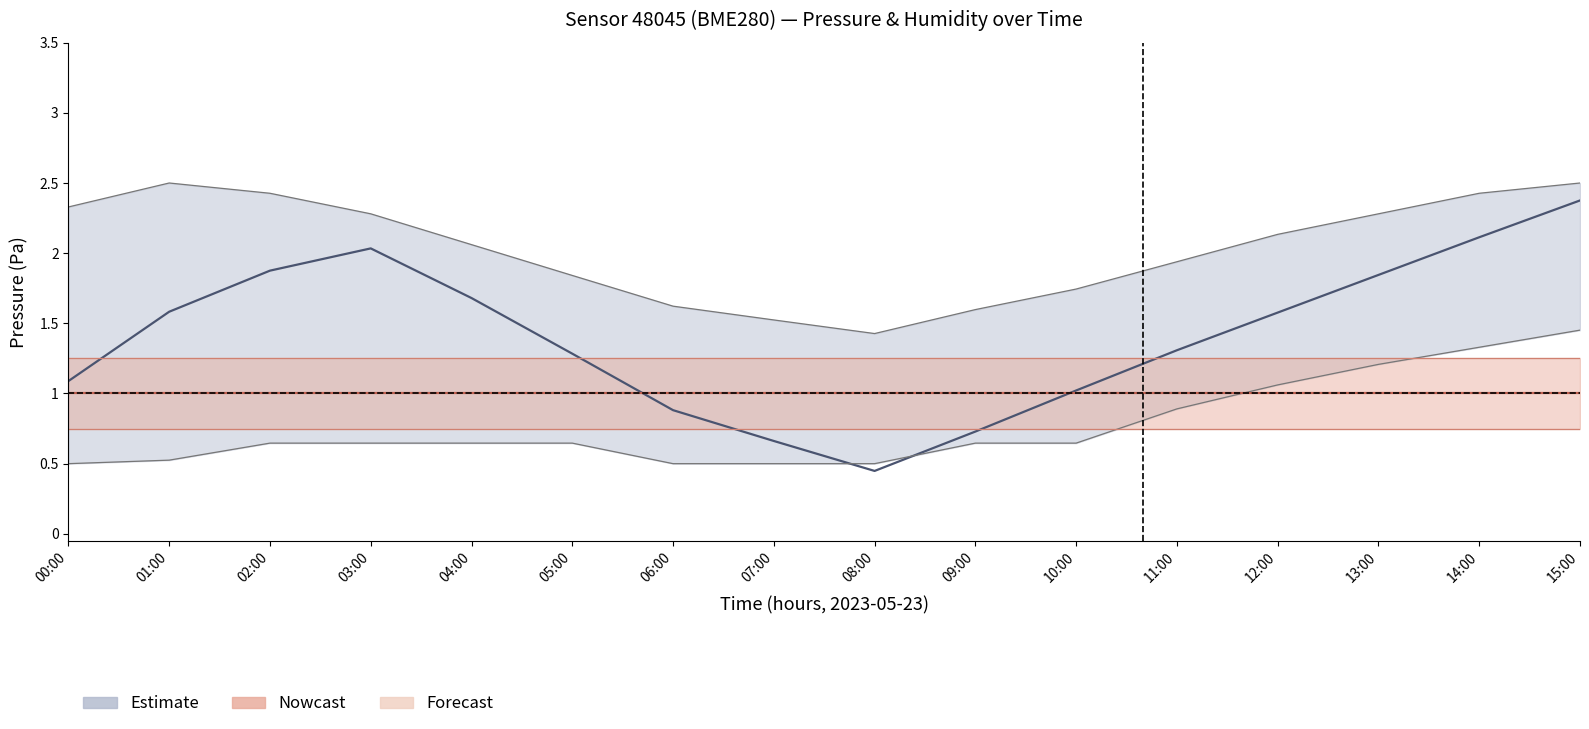

Reading left to right, extract all data points from this chart.

pressure_center: 00:00=1.1	01:00=1.6	02:00=1.9	03:00=2.0	04:00=1.7	05:00=1.3	06:00=0.9	07:00=0.7	08:00=0.4	09:00=0.7	10:00=1.0	11:00=1.3	12:00=1.6	13:00=1.8	14:00=2.1	15:00=2.4
pressure_upper: 00:00=2.3	01:00=2.5	02:00=2.4	03:00=2.3	04:00=2.1	05:00=1.8	06:00=1.6	07:00=1.5	08:00=1.4	09:00=1.6	10:00=1.7	11:00=1.9	12:00=2.1	13:00=2.3	14:00=2.4	15:00=2.5
pressure_lower: 00:00=0.5	01:00=0.5	02:00=0.6	03:00=0.6	04:00=0.6	05:00=0.6	06:00=0.5	07:00=0.5	08:00=0.5	09:00=0.6	10:00=0.6	11:00=0.9	12:00=1.1	13:00=1.2	14:00=1.3	15:00=1.5